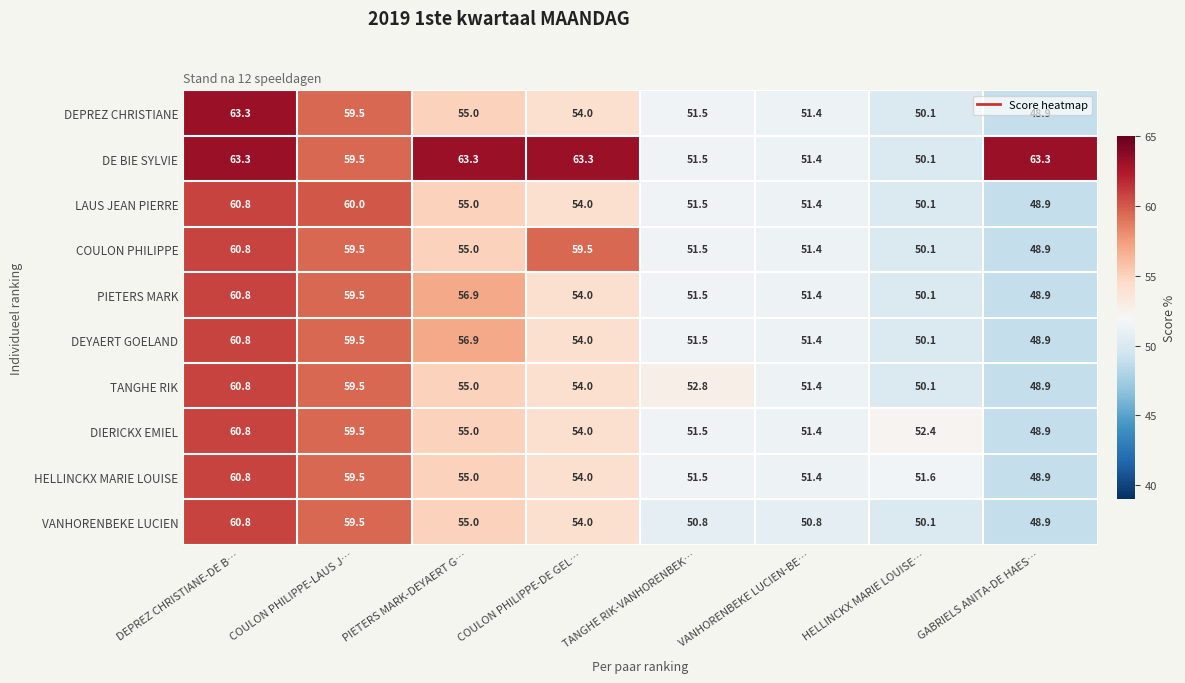

Which series changed the most between COULON PHILIPPE-LAUS J… and GABRIELS ANITA-DE HAES…?

LAUS JEAN PIERRE